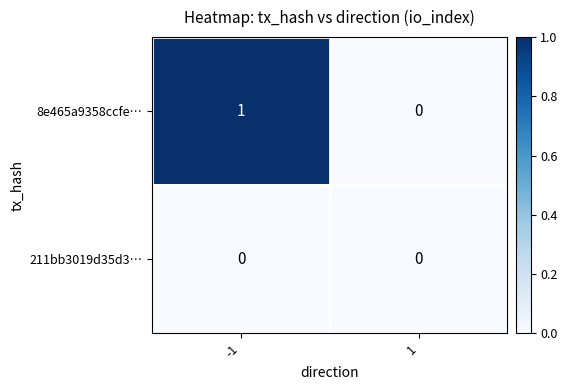

Which series has the largest total across all categories?

8e465a9358ccfe…